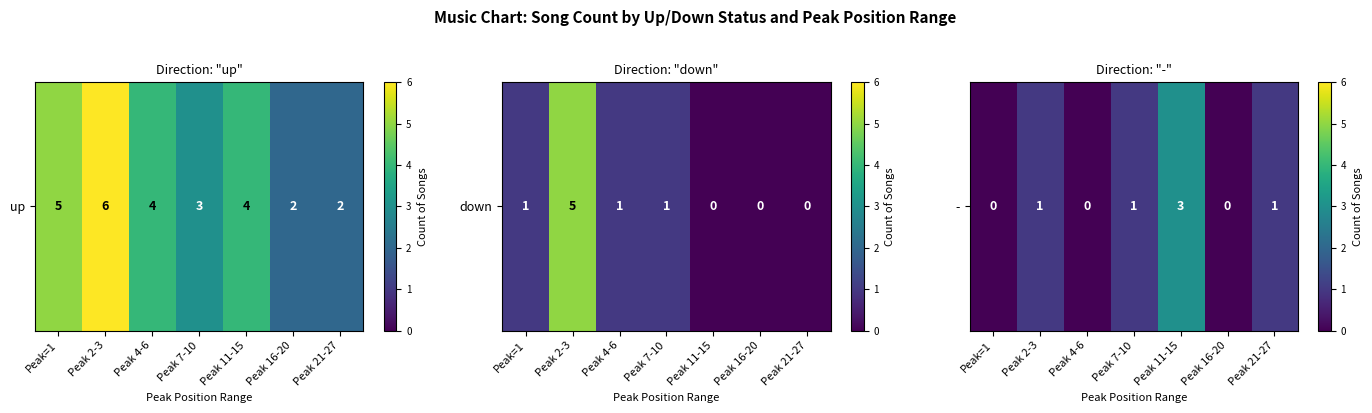

Rank the categories by value from lowest to highest.

Peak=1, Peak 4-6, Peak 16-20, Peak 2-3, Peak 7-10, Peak 21-27, Peak 11-15